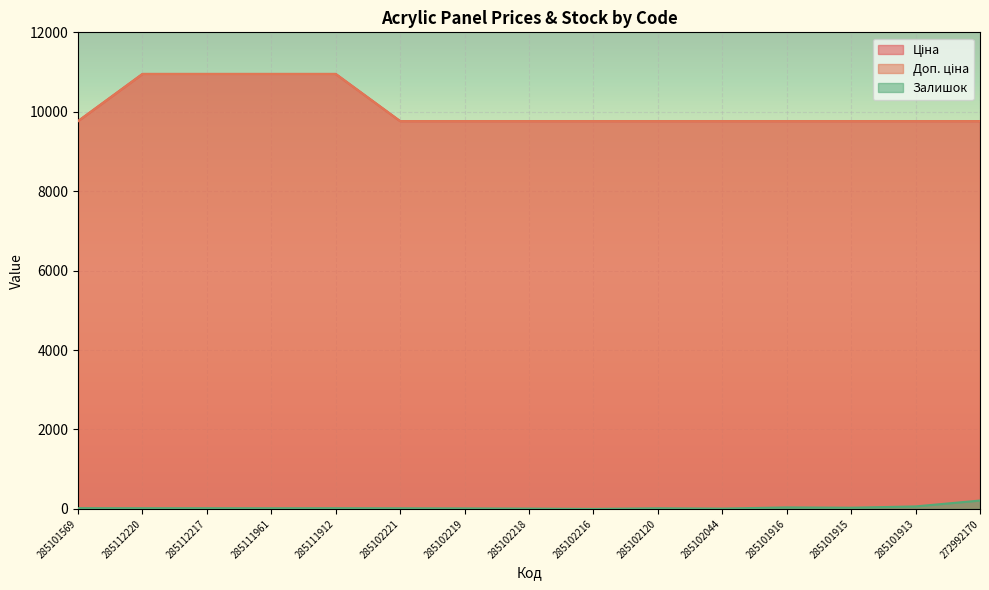

Reading right to left, list all the values displayed in this chart.

Ціна: 9764.4	9764.4	9764.4	9764.4	9764.4	9764.4	9764.4	9764.4	9764.4	9764.4	10952.0	10952.0	10952.0	10952.0	9764.4
Доп. ціна: 9764.4	9764.4	9764.4	9764.4	9764.4	9764.4	9764.4	9764.4	9764.4	9764.4	10952.0	10952.0	10952.0	10952.0	9764.4
Залишок: 211.0	63.0	30.0	38.0	8.0	16.0	0.0	8.0	13.0	16.0	18.0	17.0	18.0	18.0	19.0